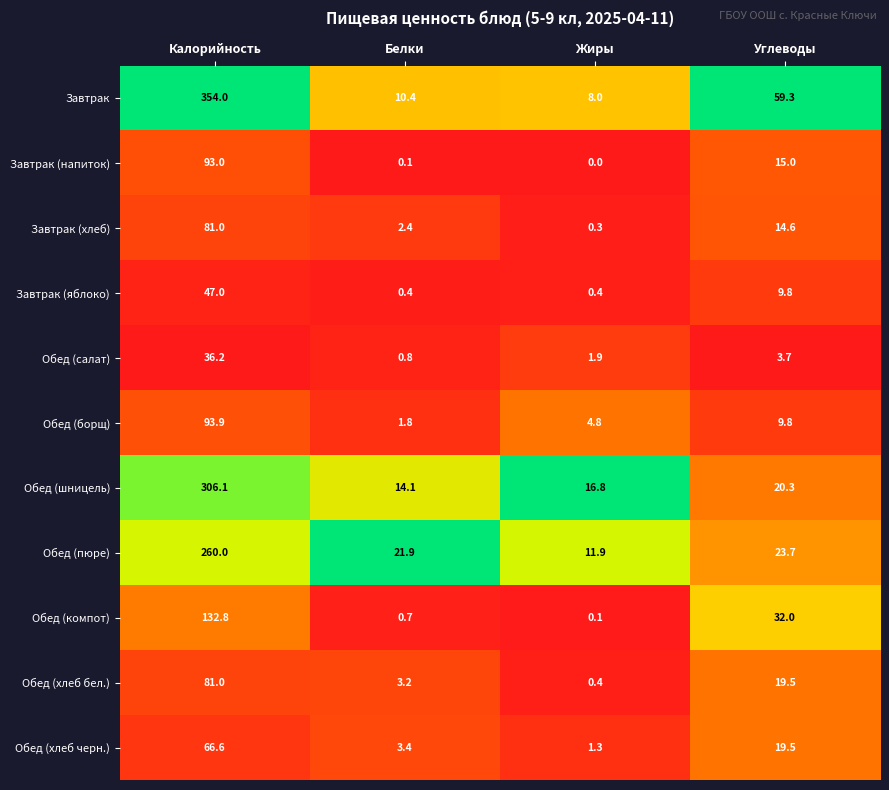

What is the difference between the second highest and minimum values in the Обед (салат) series?

2.9